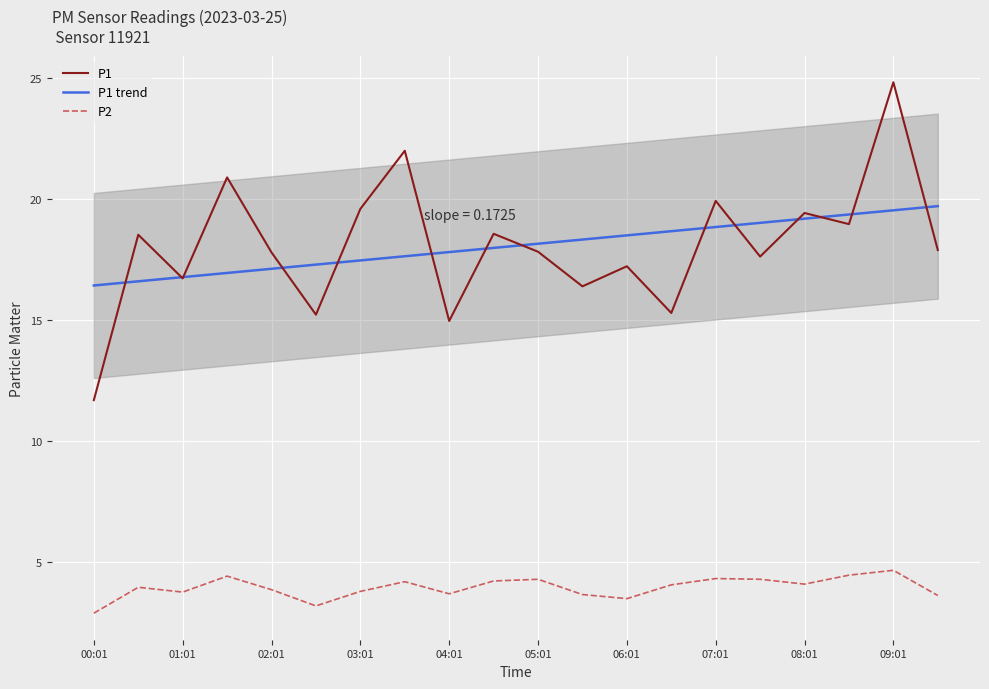

What is the difference between the maximum and minimum values in the P1 trend series?

3.3